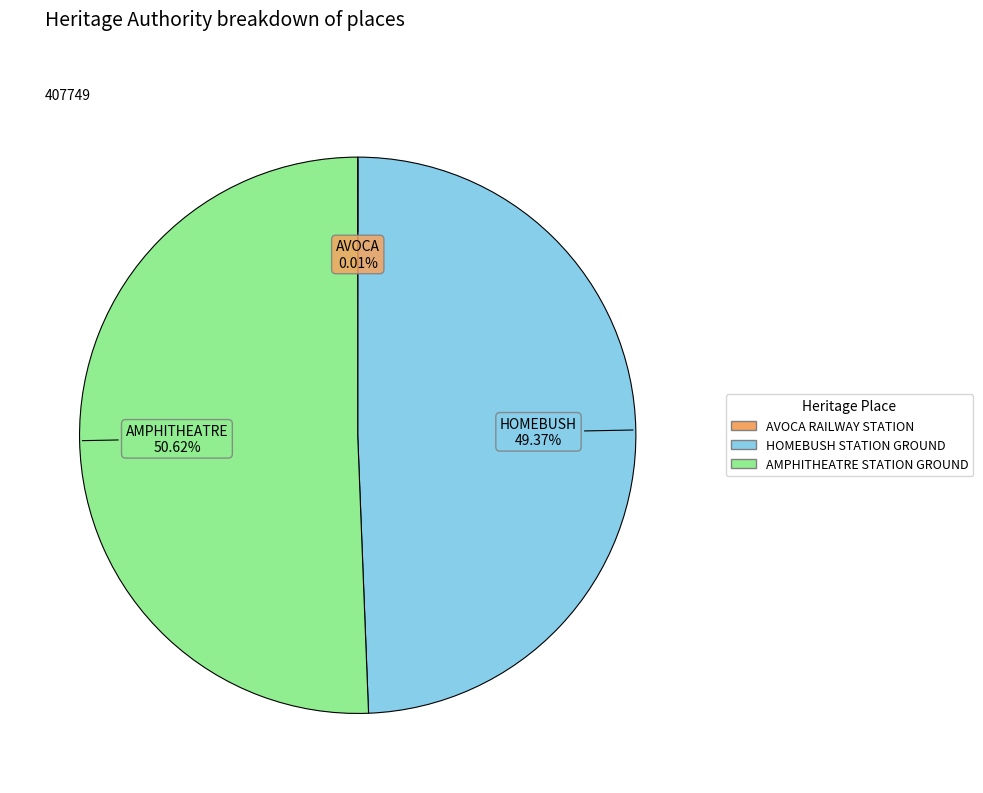

Does AMPHITHEATRE STATION GROUND account for over 50% of the chart?

Yes